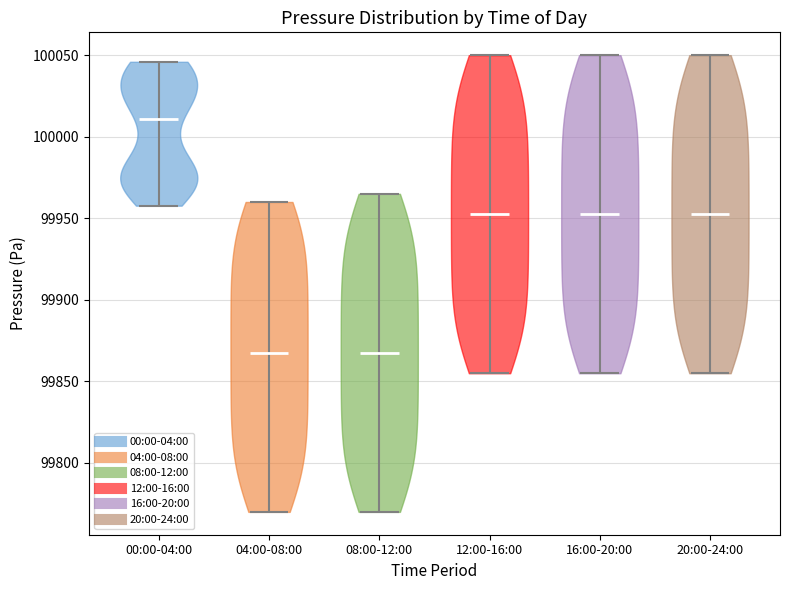

Reading left to right, read every violin against the y-axis: where its median line is, and the lowest and highest points it reaches. The values are not printed on the chart, so give them approximately, as read against the axis.

00:00-04:00: median line 100010, lowest point 99960, highest point 100045
04:00-08:00: median line 99870, lowest point 99770, highest point 99960
08:00-12:00: median line 99870, lowest point 99770, highest point 99965
12:00-16:00: median line 99955, lowest point 99855, highest point 100050
16:00-20:00: median line 99955, lowest point 99855, highest point 100050
20:00-24:00: median line 99955, lowest point 99855, highest point 100050